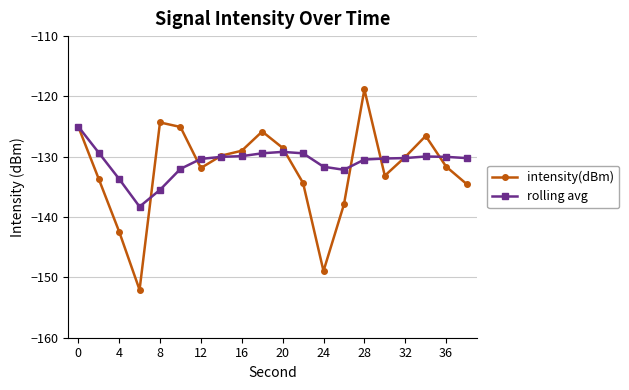

What is the sum of all intensity(dBm) values?

-2643.4